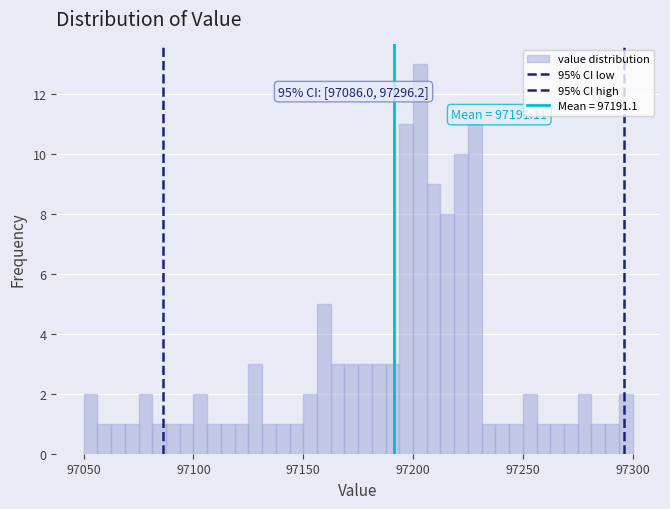

Read against the x-axis, roughly where is the centre of the tallest bar?

97205